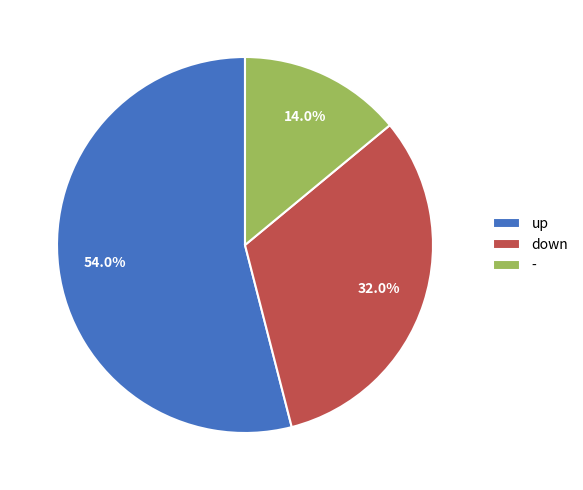

What is the ratio of the value at down to the value at up?

0.6